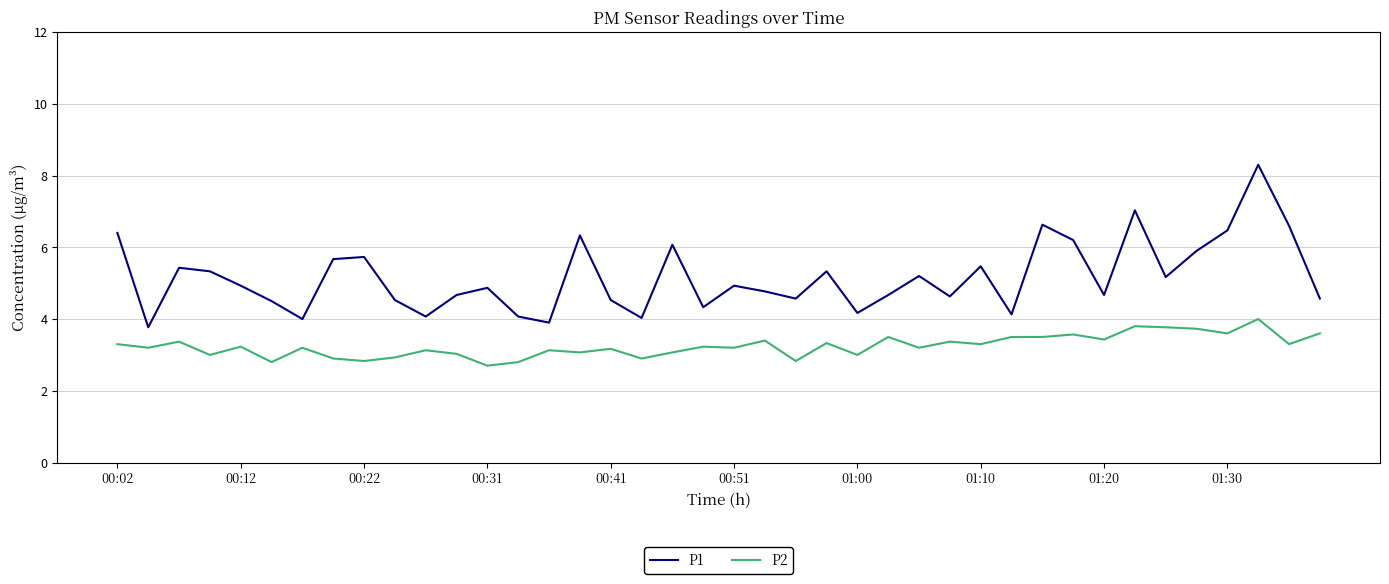

True or false: P2 and P1 cross at least once.

False